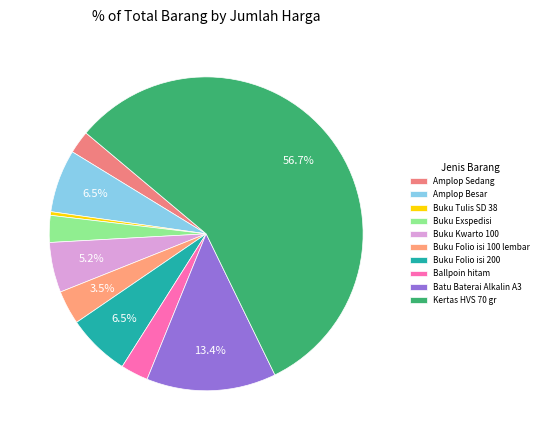

Count the number of slices in the pie.

10